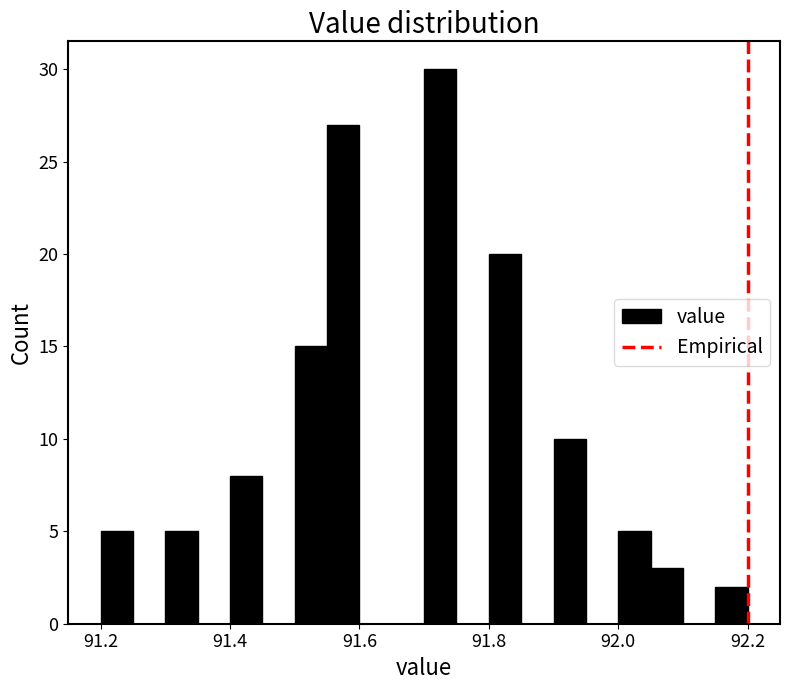

Around what value on the x-axis is the tallest bar? Give the approximate position of its centre, as read against the axis.

91.72